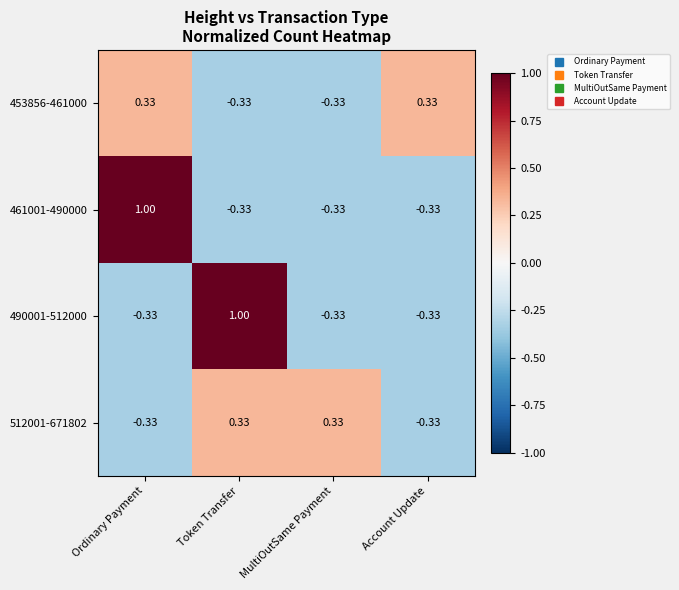

Where does the 512001-671802 series first go above 0?

Token Transfer